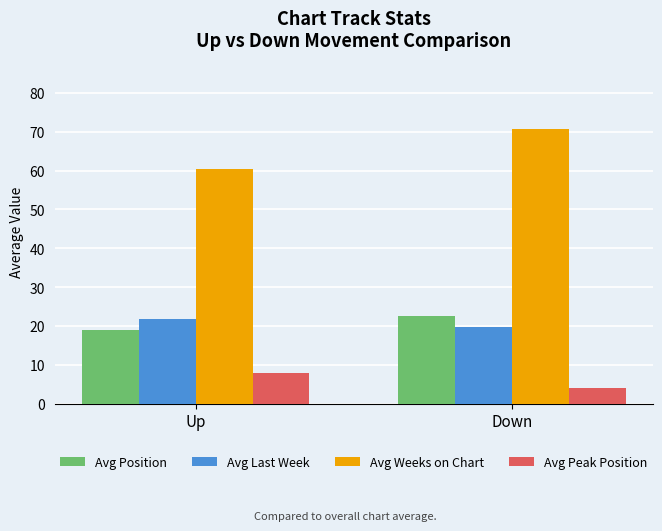

The value of Avg Weeks on Chart at Down is 108.7. True or false?

False